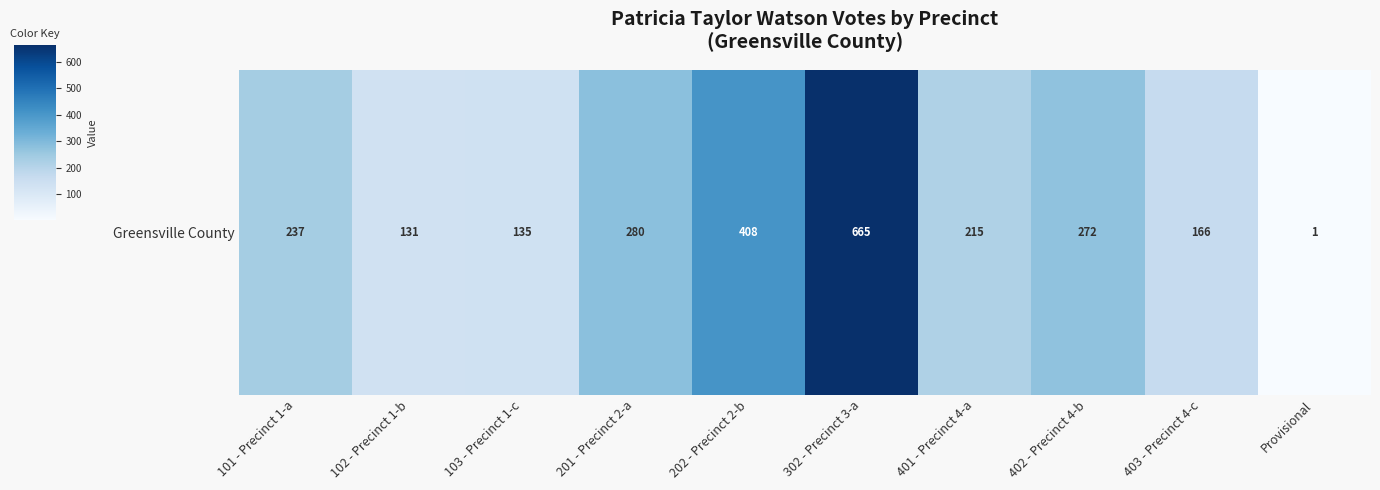

Rank the categories by value from highest to lowest.

302 - Precinct 3-a, 202 - Precinct 2-b, 201 - Precinct 2-a, 402 - Precinct 4-b, 101 - Precinct 1-a, 401 - Precinct 4-a, 403 - Precinct 4-c, 103 - Precinct 1-c, 102 - Precinct 1-b, Provisional